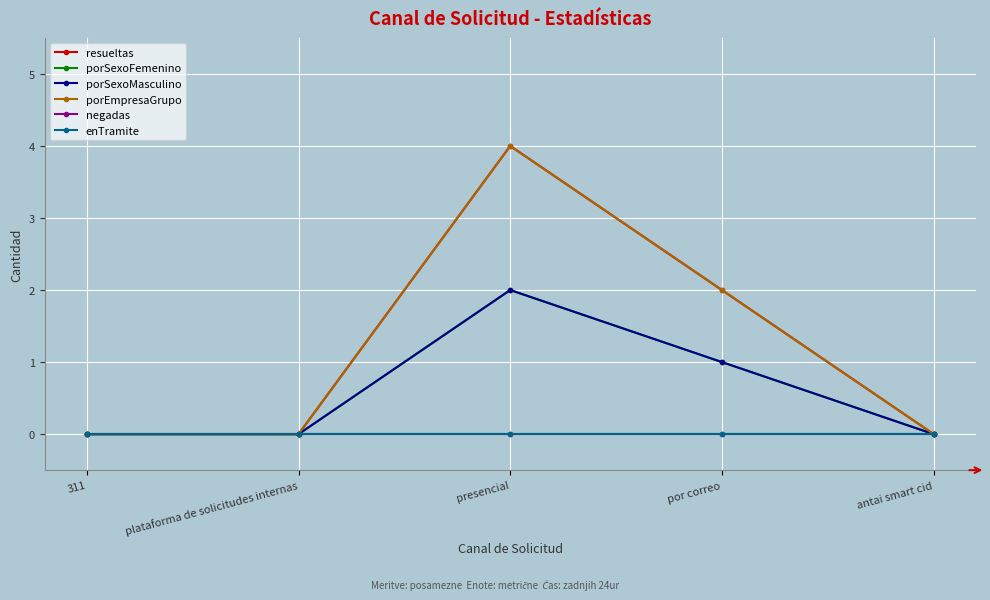

What is the label of the 3rd point from the right?

presencial